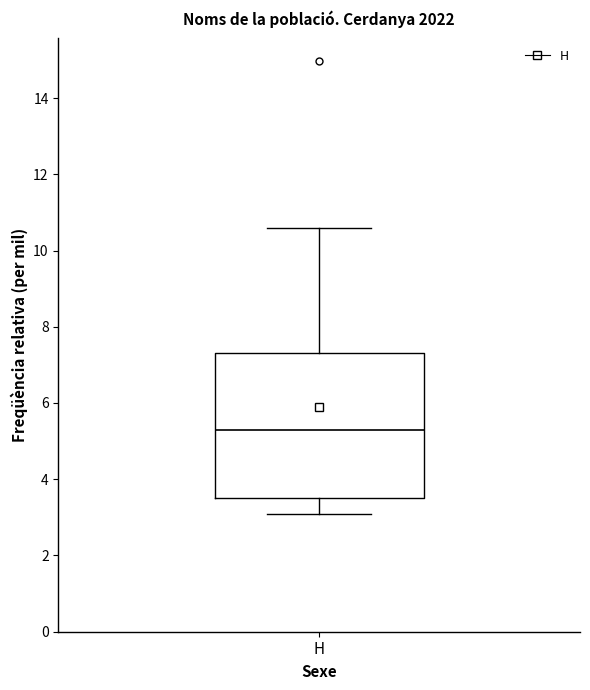

Transcribe this box plot: give where the median line is, the range the box spans, and where the two whiskers end, as read against the y-axis. The values are not printed on the chart, so give them approximately, as read against the axis.

median 5.4, box 3.6 to 7.4, whiskers 3.0 to 10.6